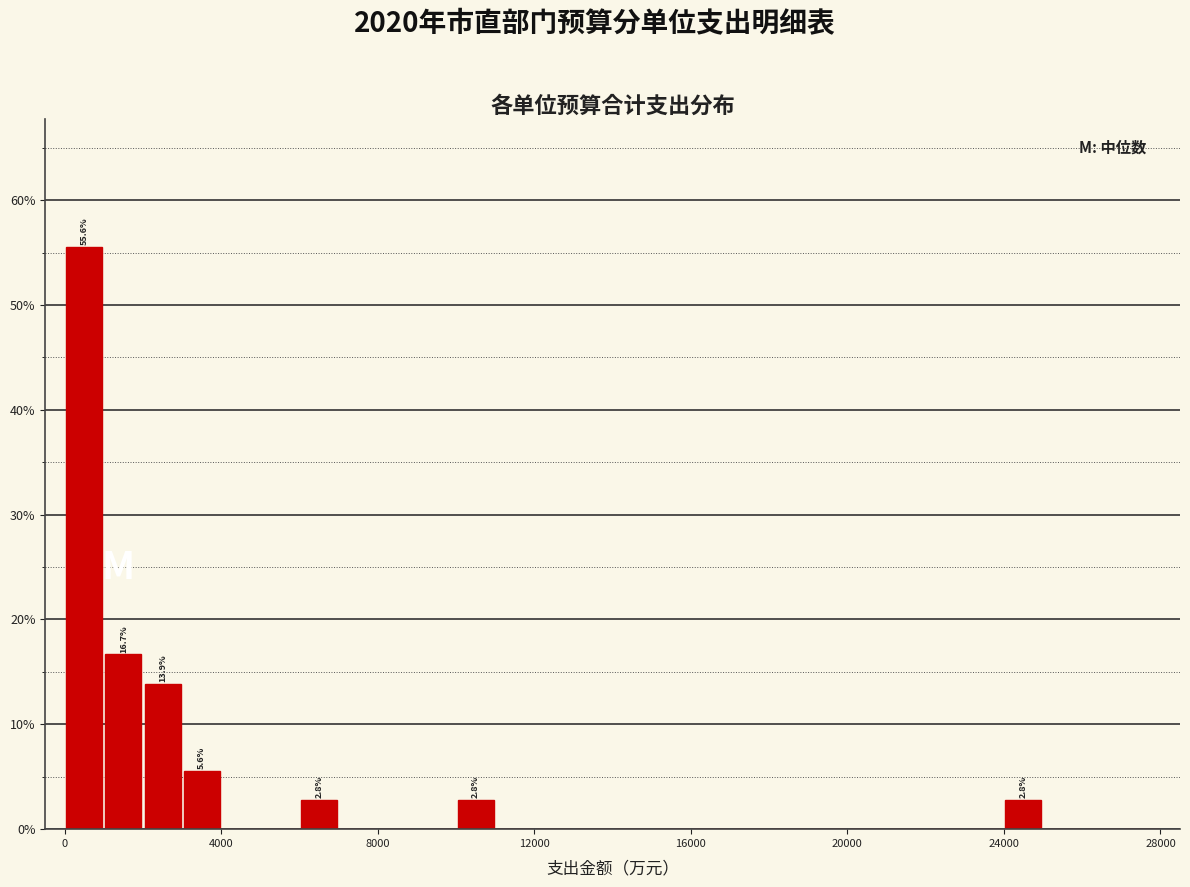

Read against the x-axis, roughly where is the centre of the tallest bar?

500